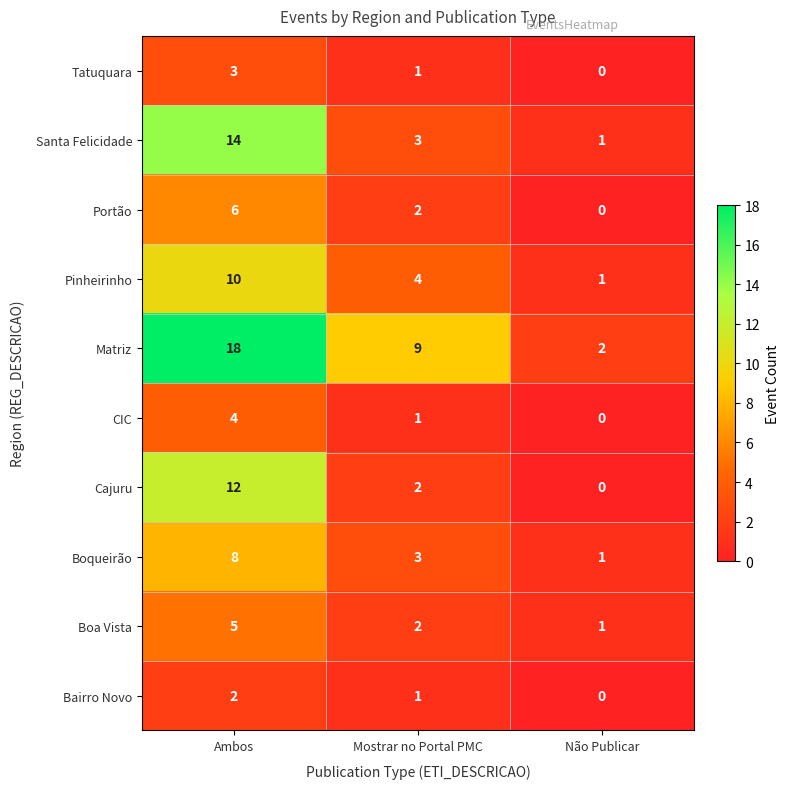

List the labels in order of Santa Felicidade value, smallest first.

Não Publicar, Mostrar no Portal PMC, Ambos